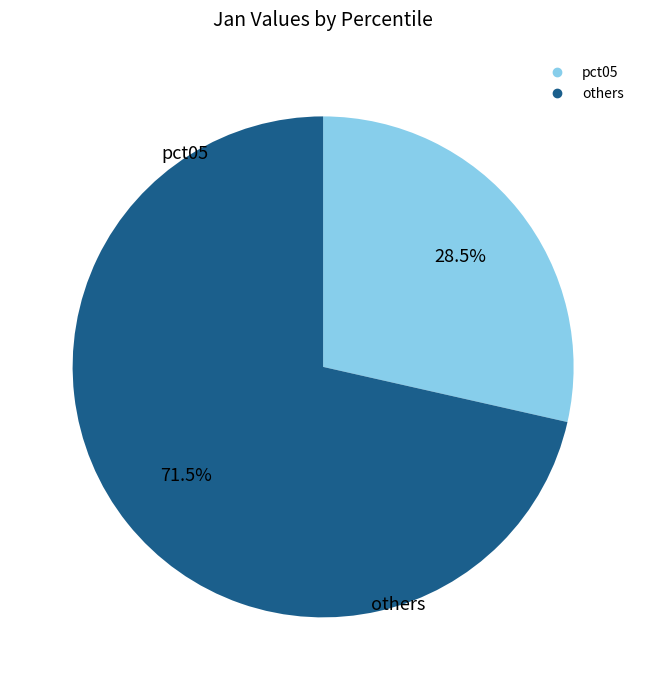

Does any single category account for the majority?

Yes